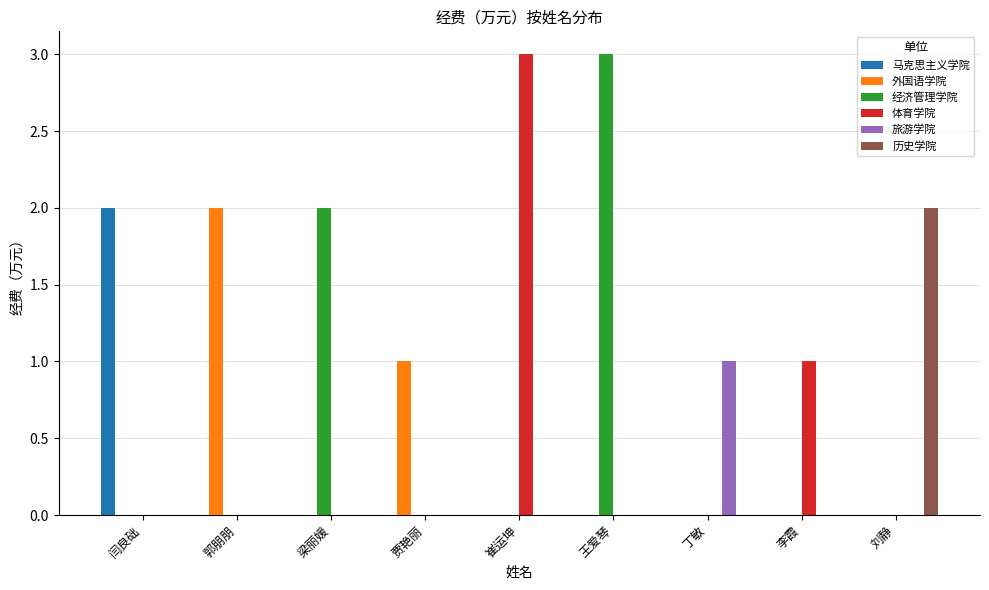

Are the bars horizontal?

No